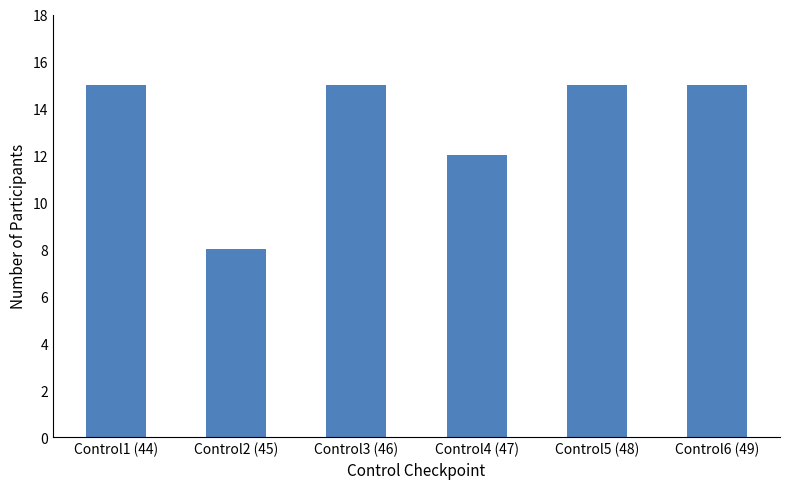

How many values are between 12 and 15?

5